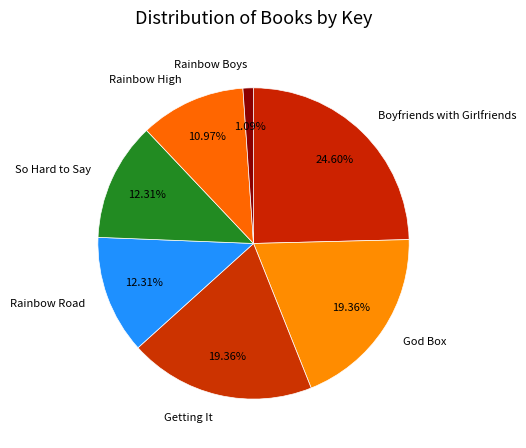

How many slices are in this pie chart?

7